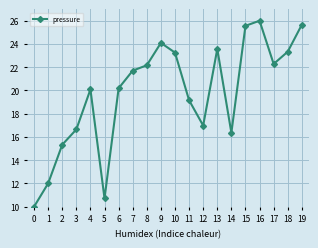

At which label is the value closest to 18?

12